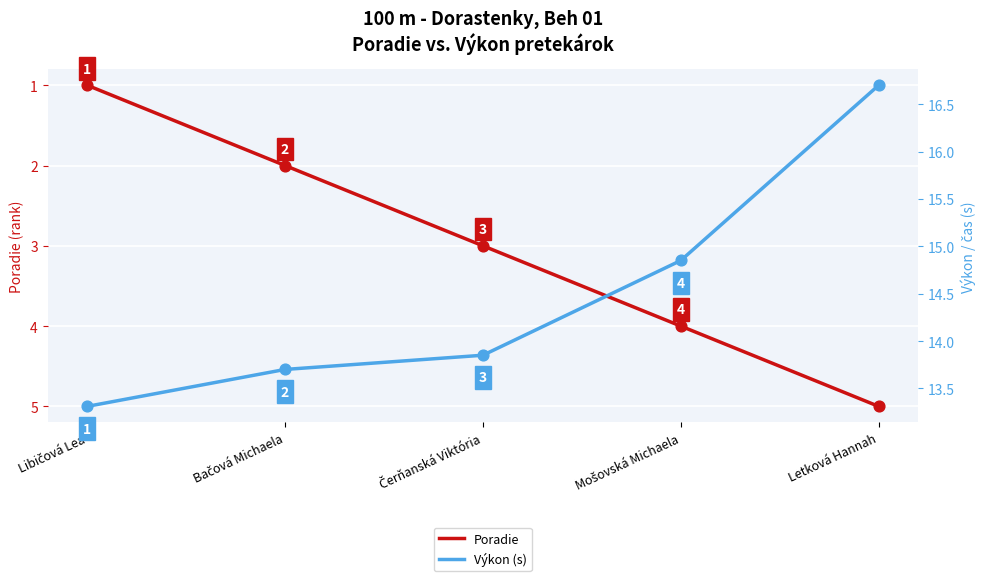

What are all the series names shown in the legend?

Poradie, Výkon (s)